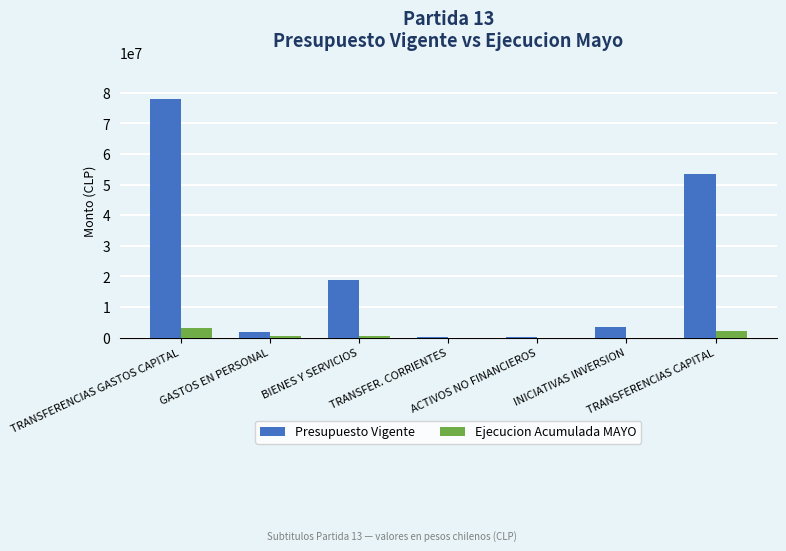

Which series has the largest total across all categories?

Presupuesto Vigente